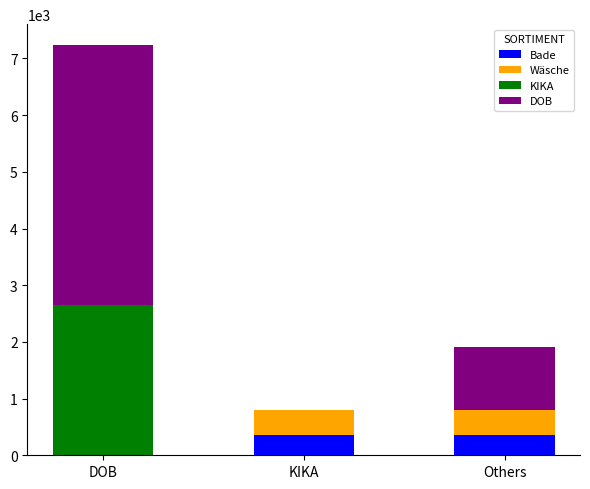

Reading left to right, list the values for the Bade series.

DOB=0	KIKA=357	Others=357